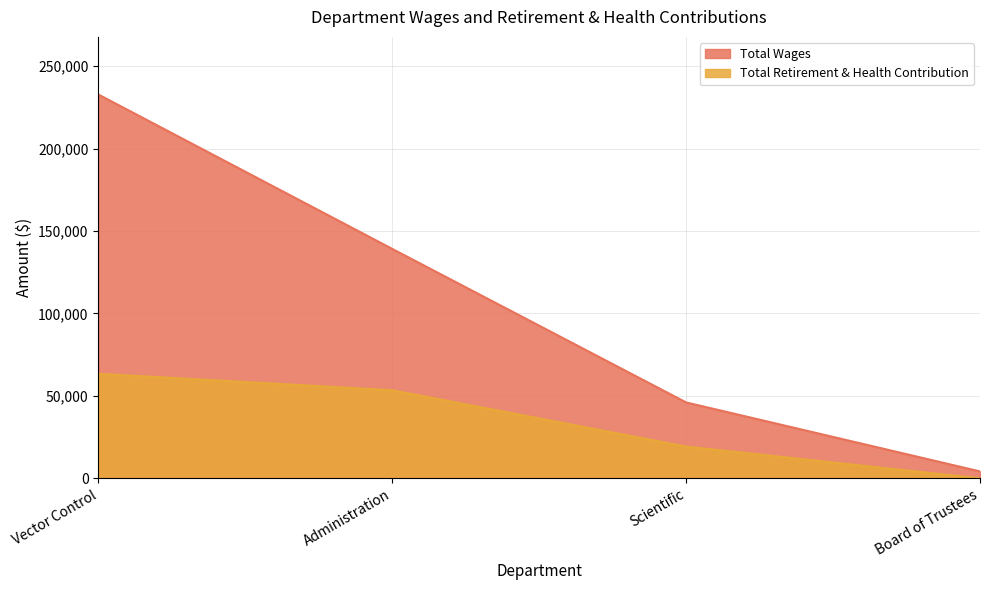

The Total Wages series shows 31163 at Scientific. True or false?

False